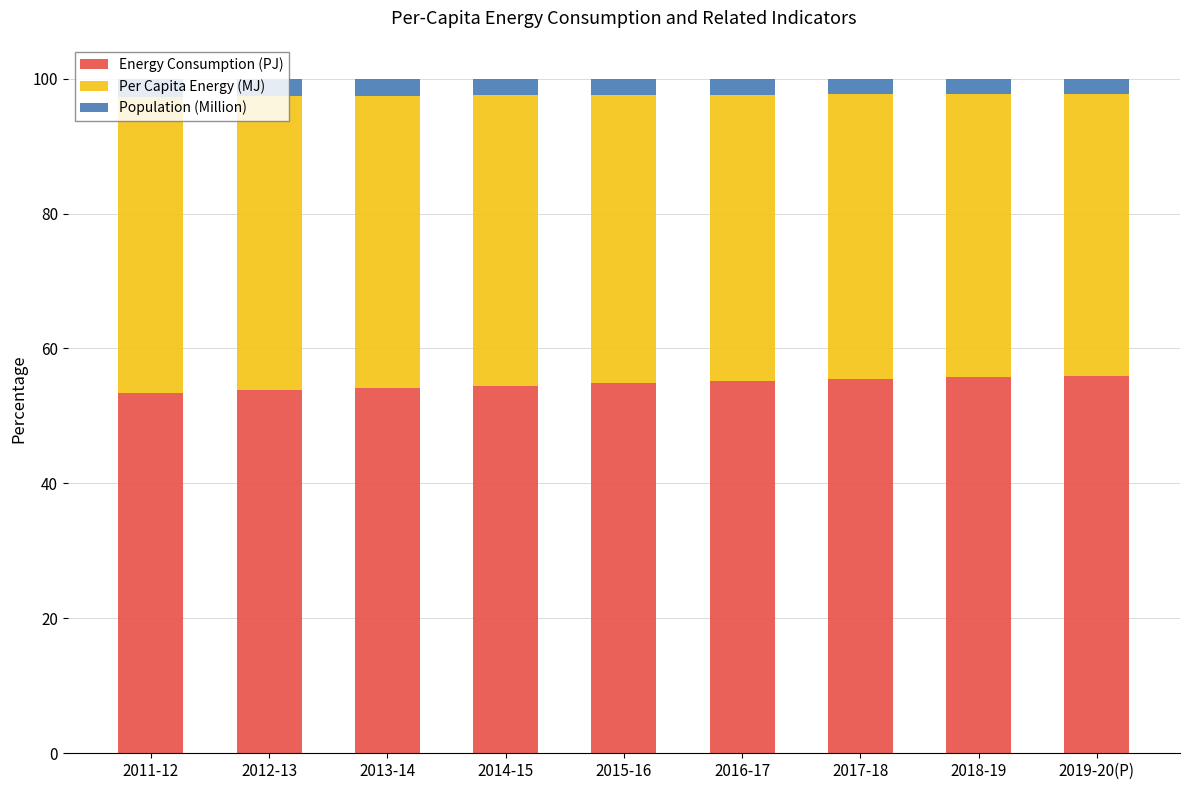

Are the bars grouped side by side (vs. stacked)?

No